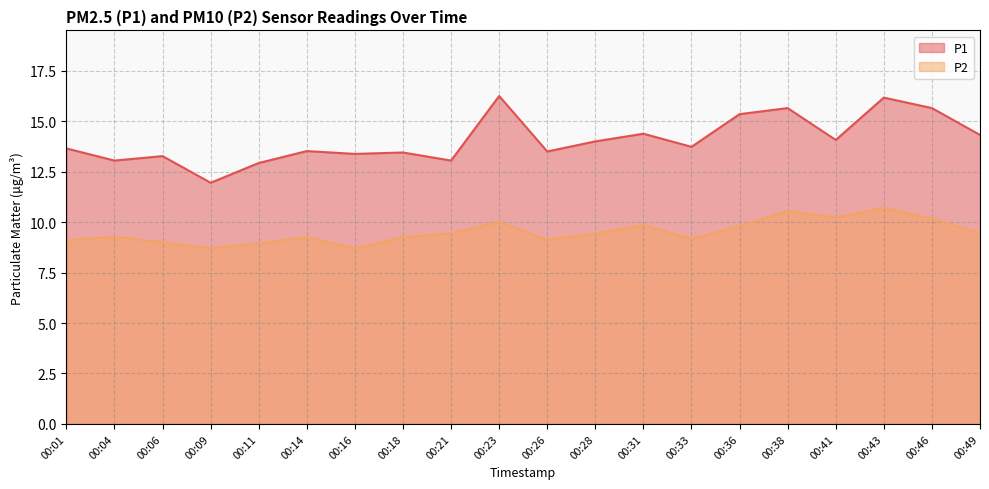

True or false: P2 has a value of 15.8 at 00:26.

False